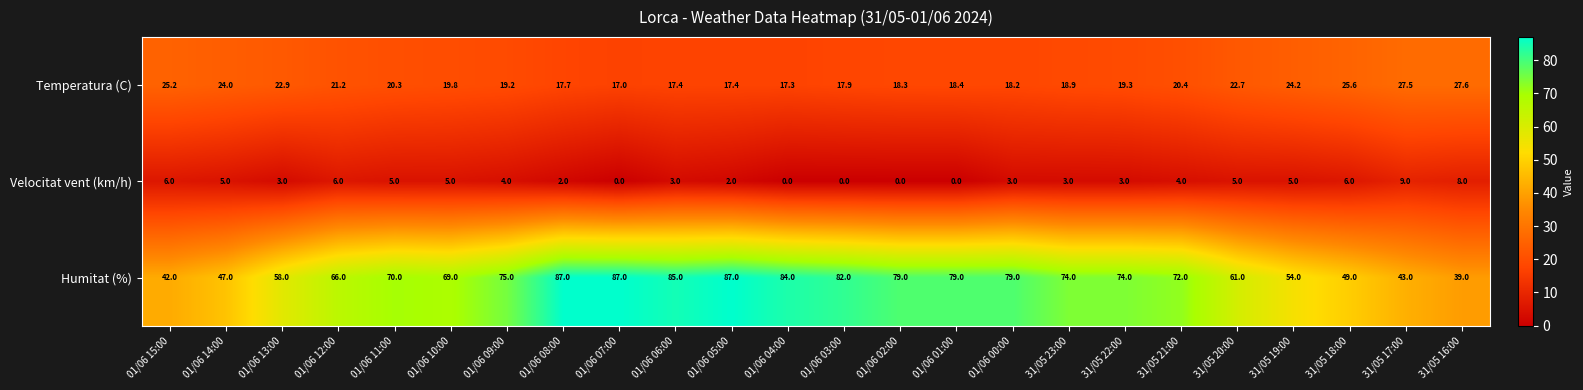

What is the approximate value of Humitat (%) at 01/06 07:00?

87.0